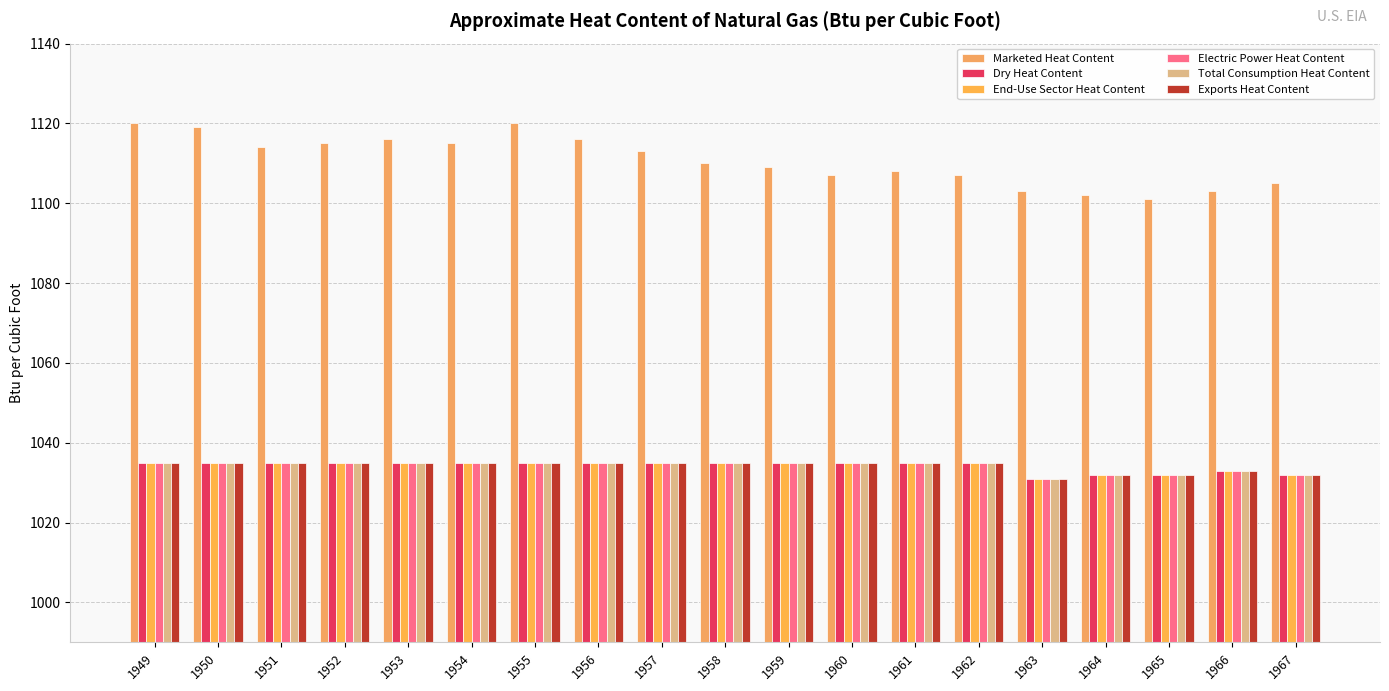

List the labels in order of Marketed Heat Content value, smallest first.

1965, 1964, 1963, 1966, 1967, 1960, 1962, 1961, 1959, 1958, 1957, 1951, 1952, 1954, 1953, 1956, 1950, 1949, 1955